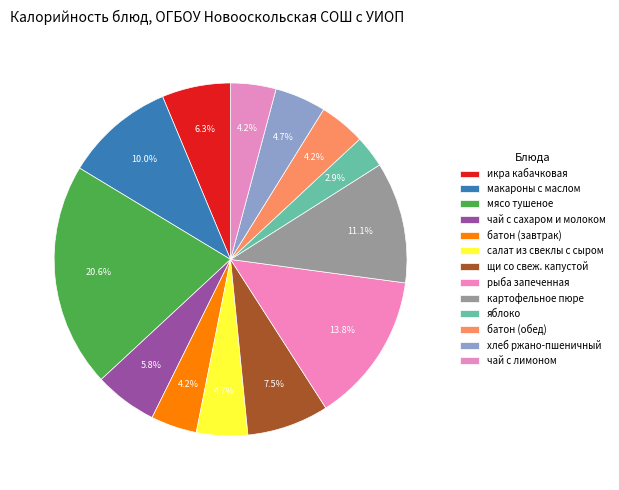

What is the total percentage of щи со свеж. капустой and рыба запеченная?

21.3%